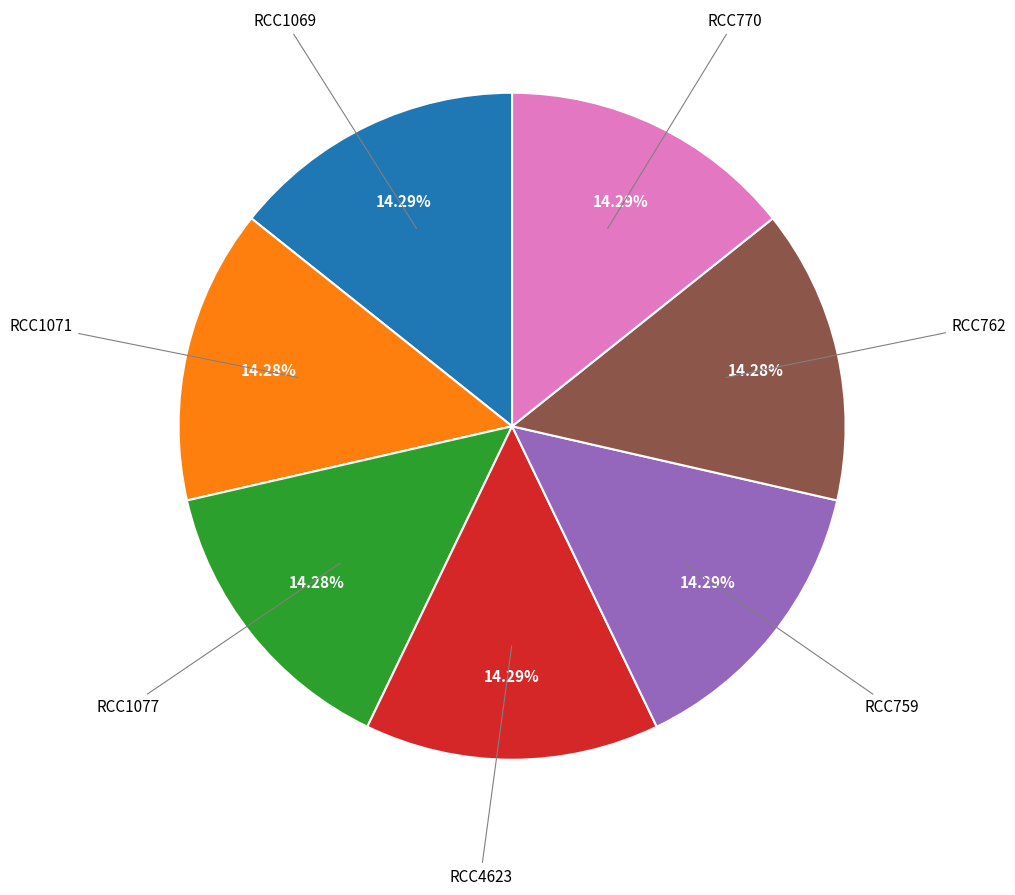

How many segments does this pie chart have?

7